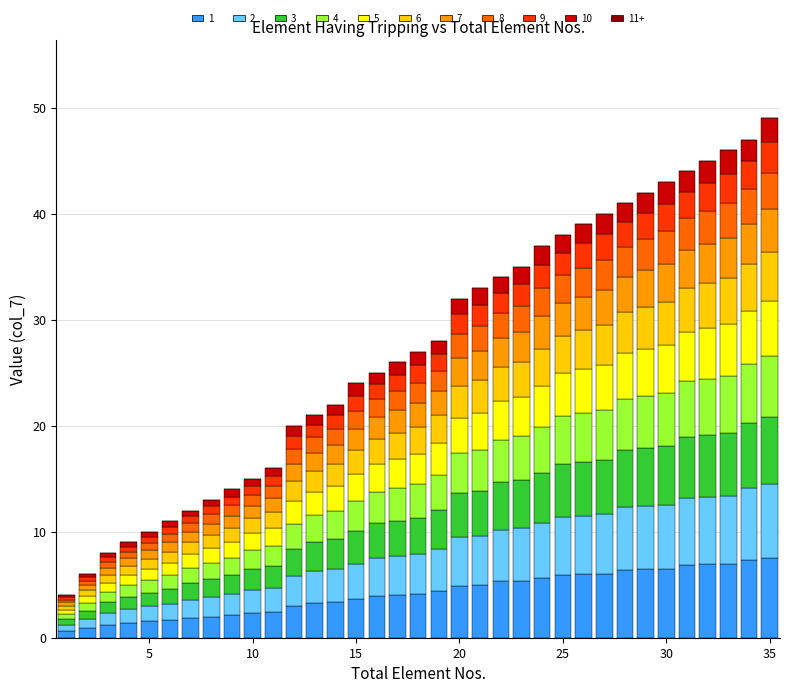

What is the maximum value for 1?

7.5